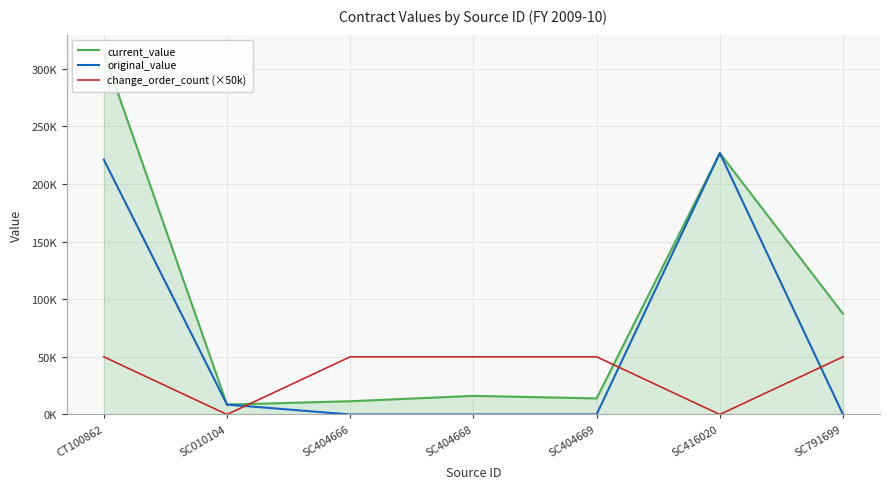

Is it true that current_value equals 6266.3 at SC404666?

False